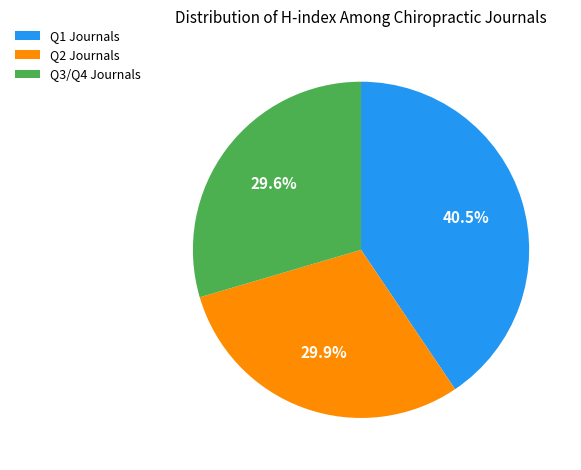

Between Q1 Journals and Q2 Journals, which is larger?

Q1 Journals